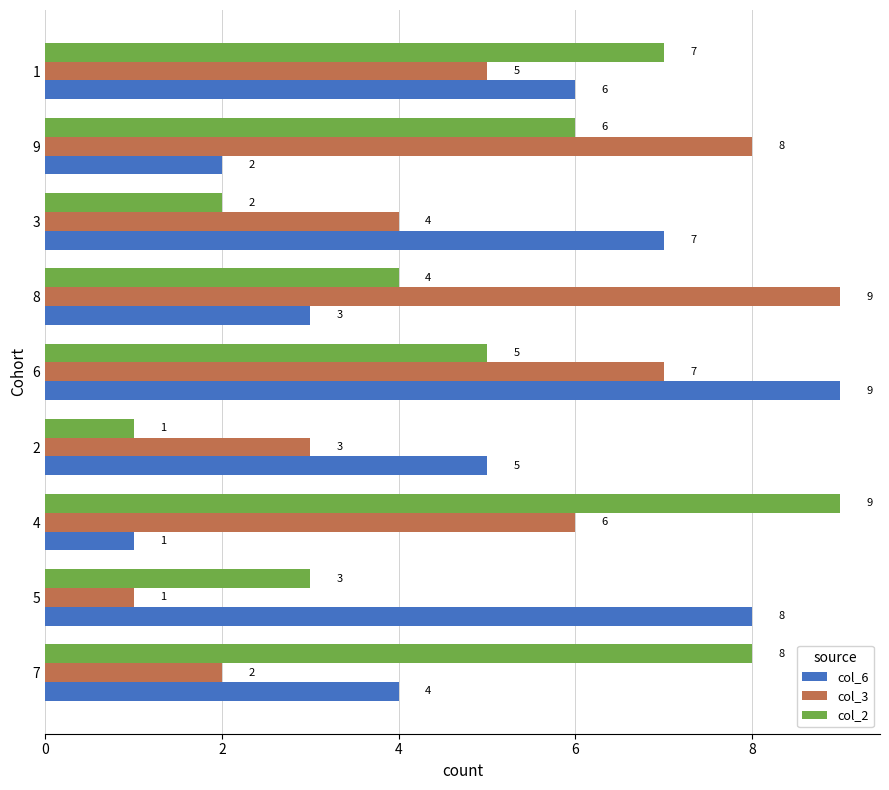

Rank the categories by col_2 value from highest to lowest.

4, 7, 1, 9, 6, 8, 5, 3, 2